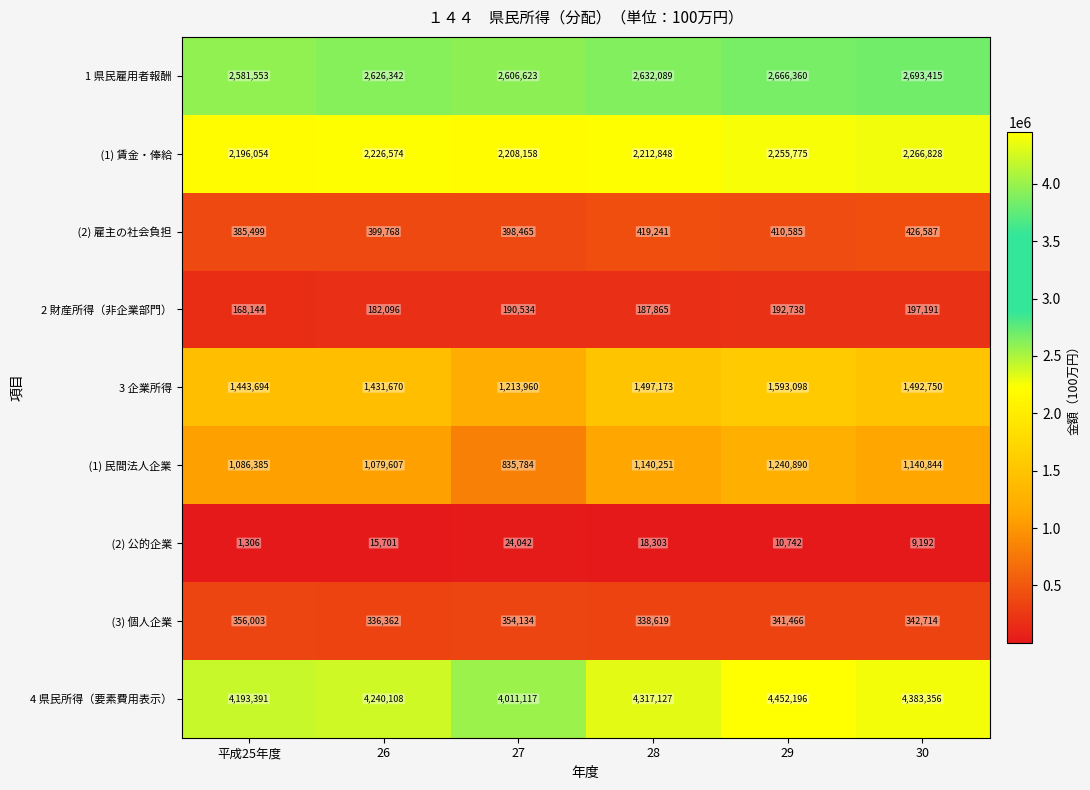

Which category has the highest value in the 4 県民所得（要素費用表示） series?

29